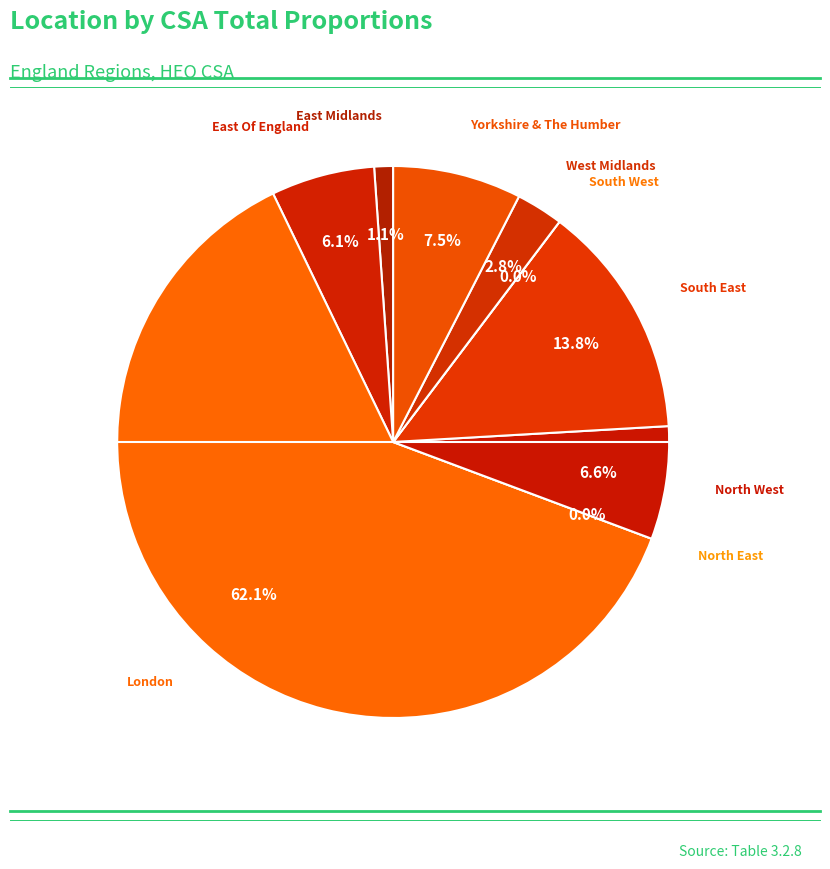

To the nearest percent, what portion does East Of England represent?

6%